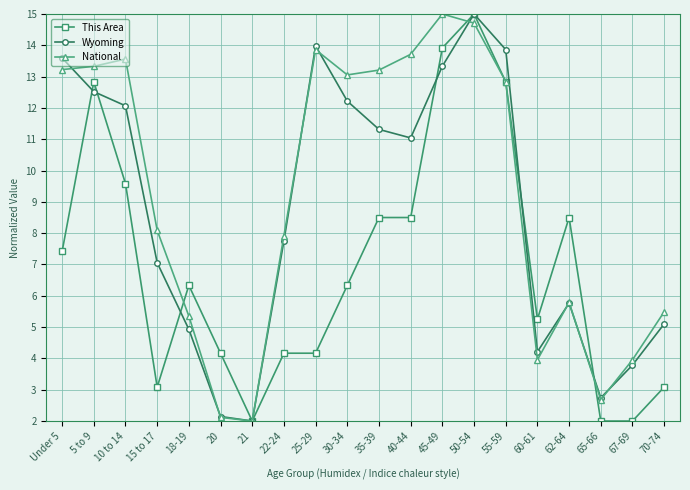

What is the lowest value of the National series?

2.0